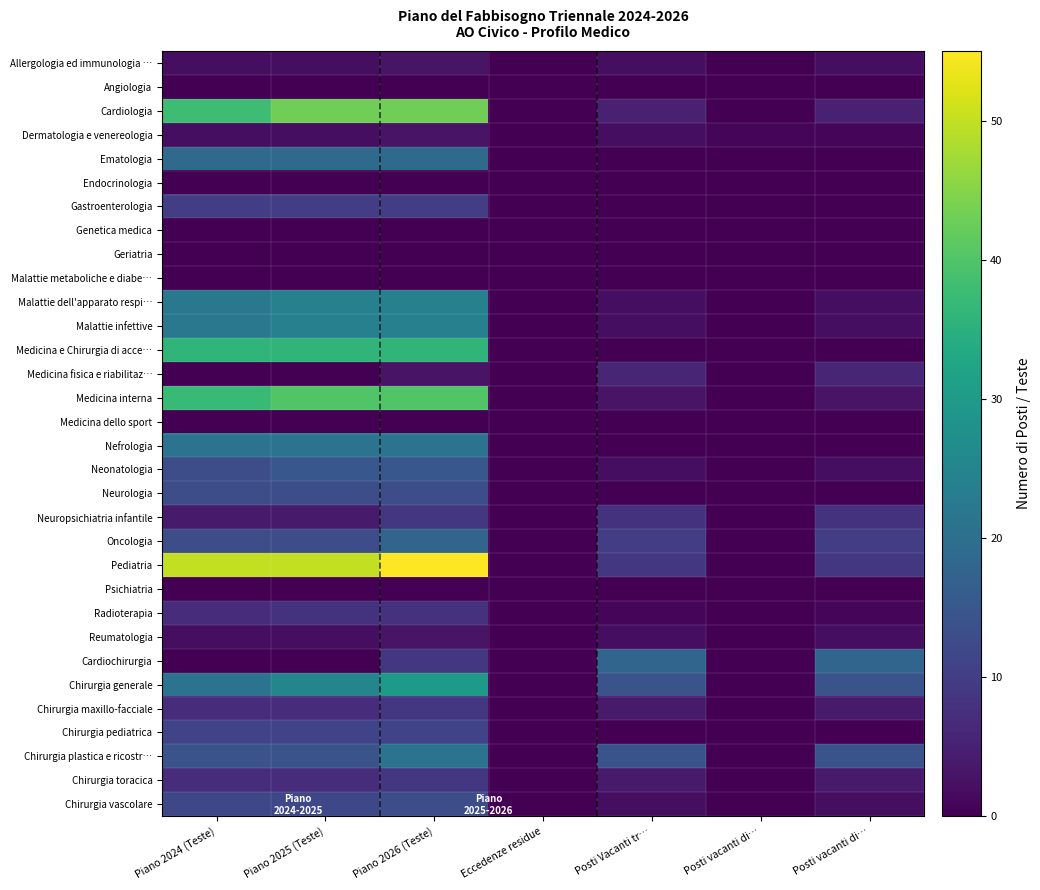

At Posti Vacanti tr…, list the series in order from smallest to largest.

Angiologia, Ematologia, Endocrinologia, Gastroenterologia, Genetica medica, Geriatria, Malattie metaboliche e diabe…, Medicina e Chirurgia di acce…, Medicina dello sport, Nefrologia, Neurologia, Psichiatria, Chirurgia pediatrica, Radioterapia, Allergologia ed immunologia …, Dermatologia e venereologia, Malattie dell'apparato respi…, Malattie infettive, Neonatologia, Reumatologia, Chirurgia vascolare, Medicina interna, Chirurgia maxillo-facciale, Chirurgia toracica, Cardiologia, Medicina fisica e riabilitaz…, Neuropsichiatria infantile, Pediatria, Oncologia, Chirurgia generale, Chirurgia plastica e ricostr…, Cardiochirurgia